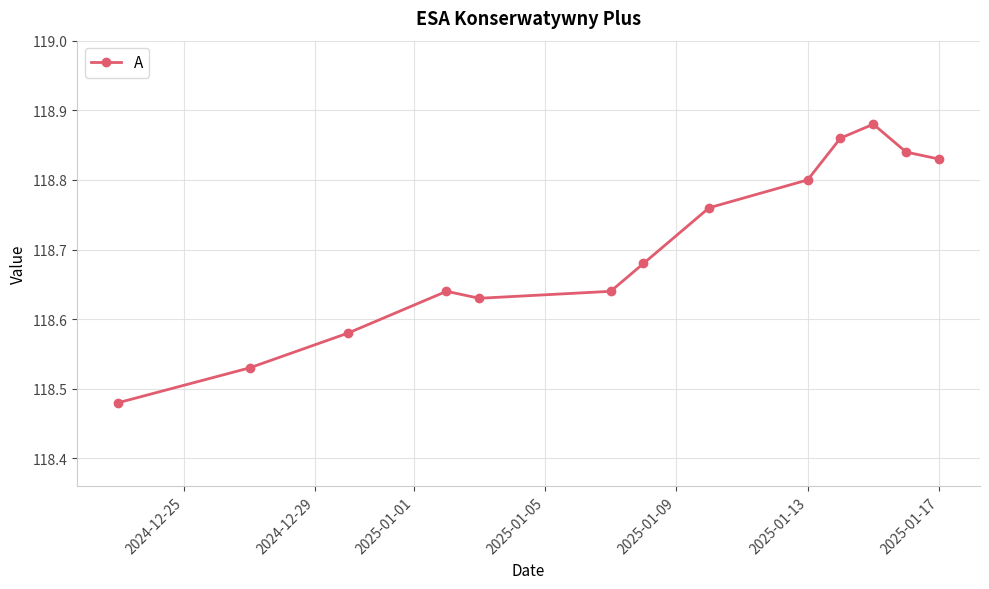

What is the sum of all values?

1543.2